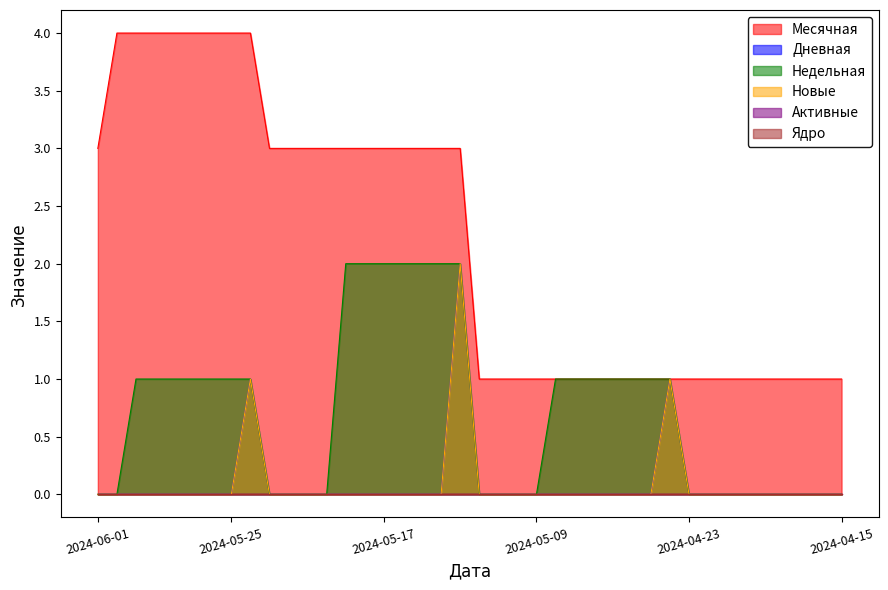

Which series has the largest total across all categories?

Месячная